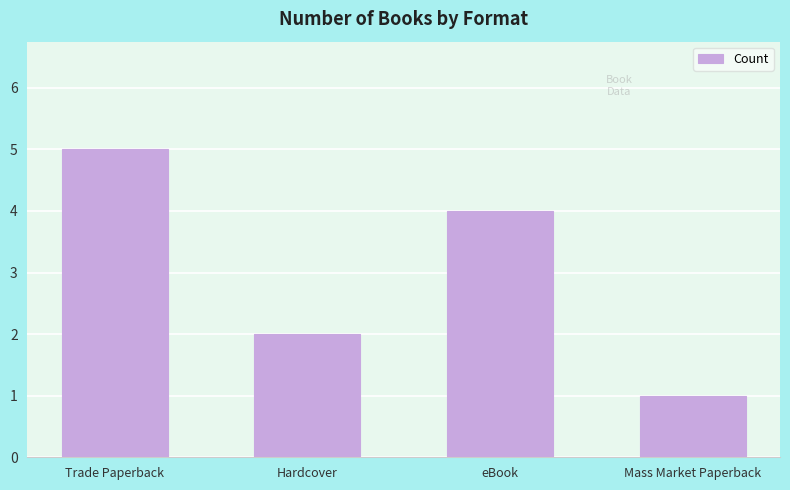

At which category does the chart reach its minimum across all series?

Mass Market Paperback